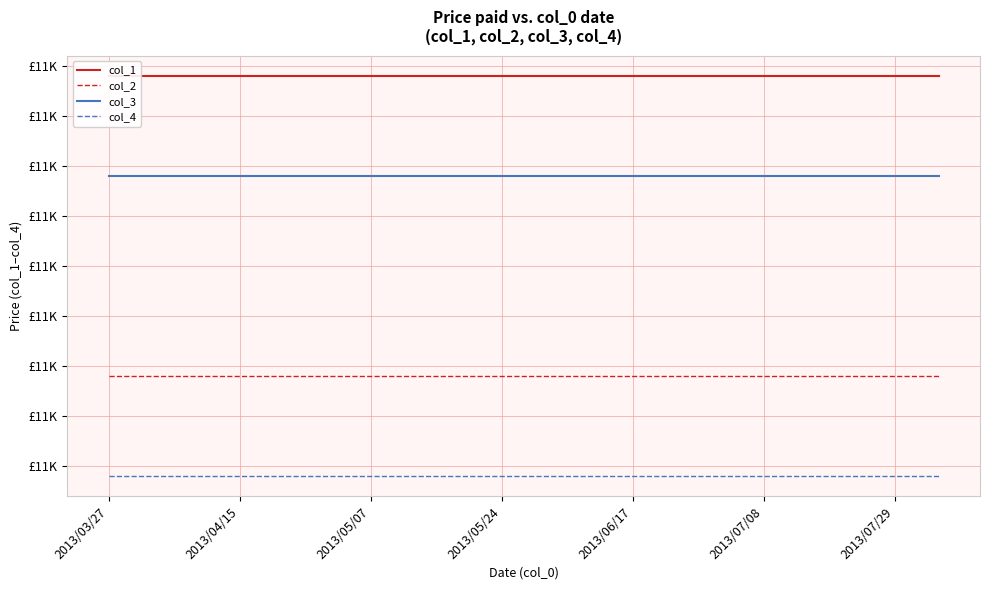

True or false: col_2 has more than 0 interior local peaks.

False